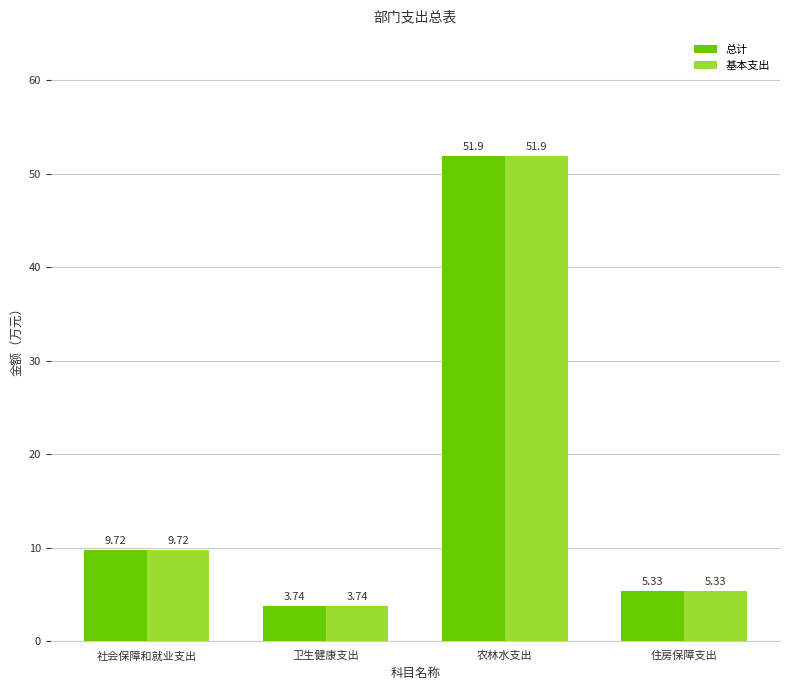

What is the label of the 2nd bar from the left?

卫生健康支出